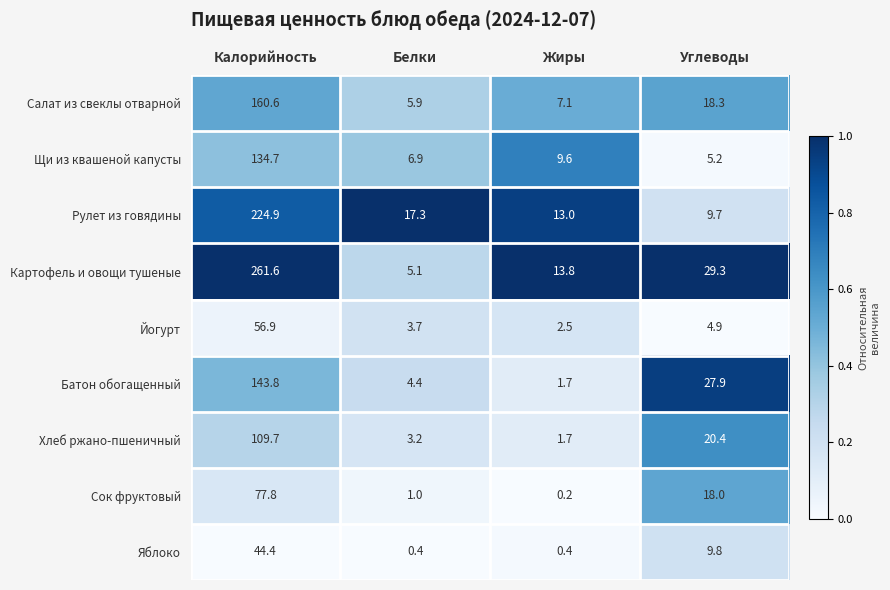

Is it true that Яблоко equals 24.9 at Калорийность?

False